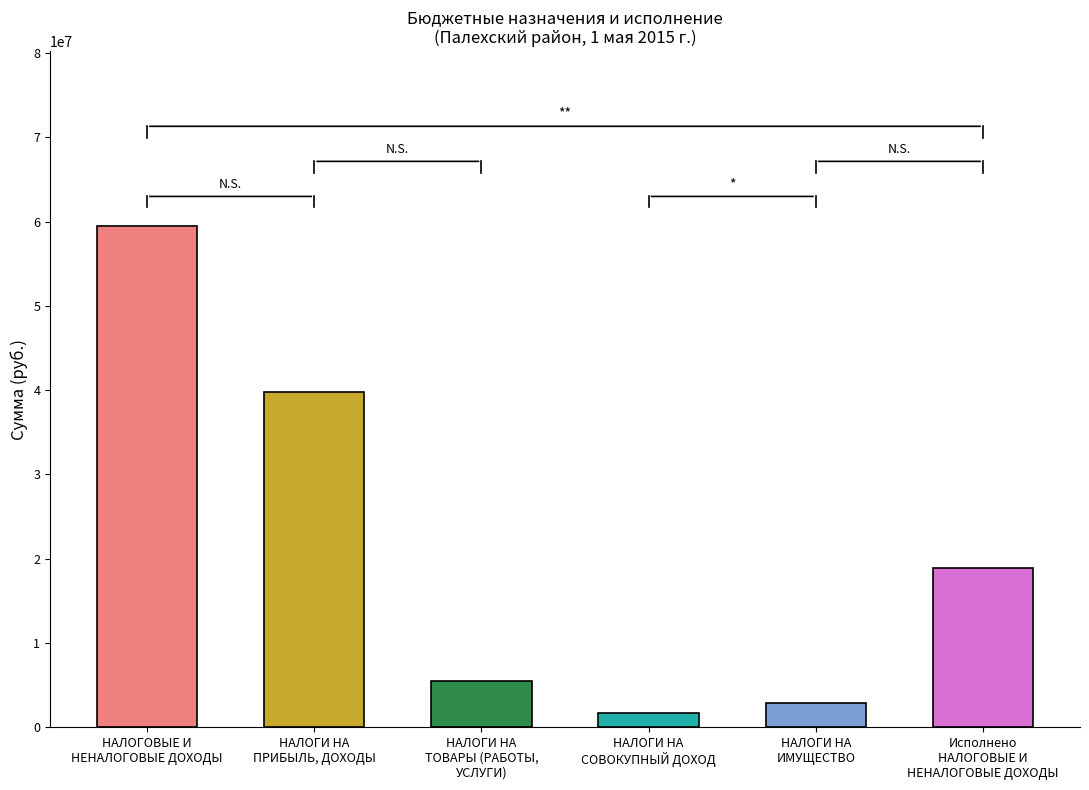

How many data points are less than 18870405?

3